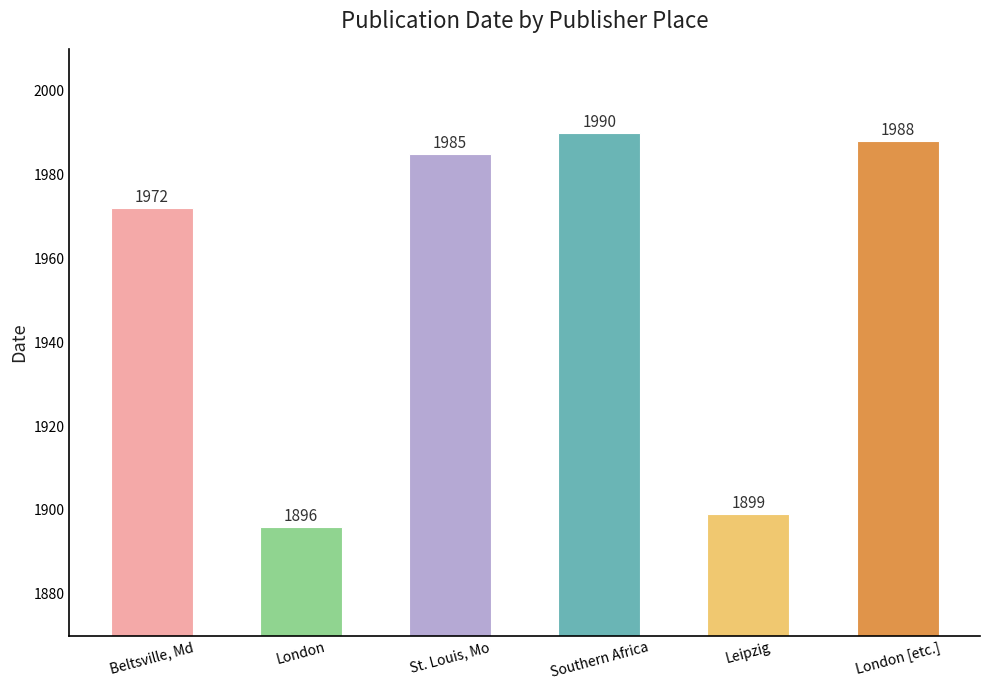

List the labels in order of value, largest first.

Southern Africa, London [etc.], St. Louis, Mo, Beltsville, Md, Leipzig, London